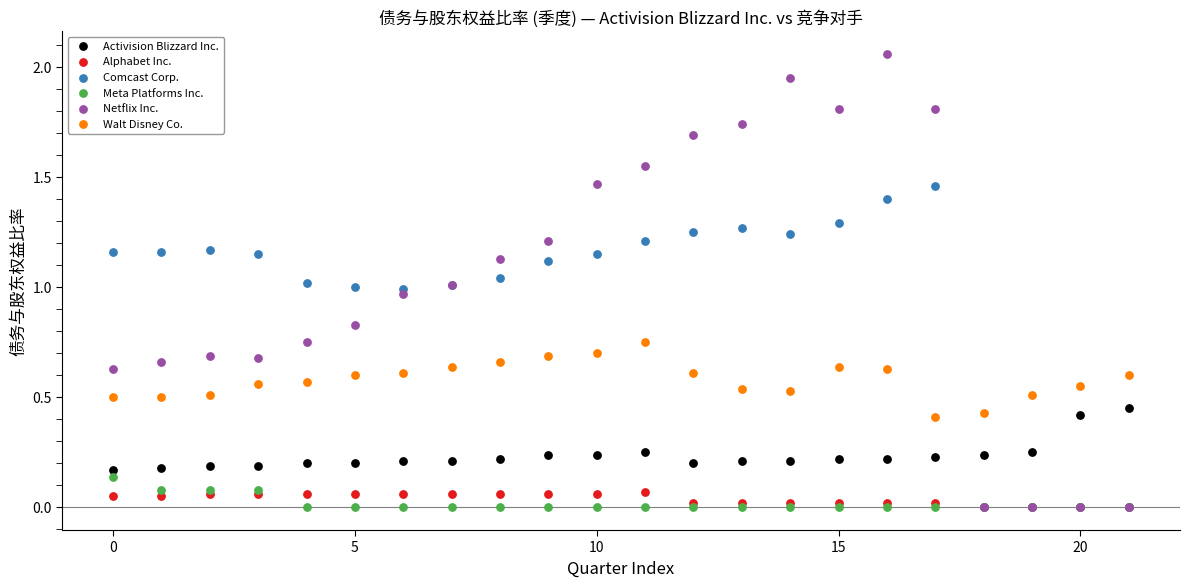

Which series contains the highest Y value?

Netflix Inc.